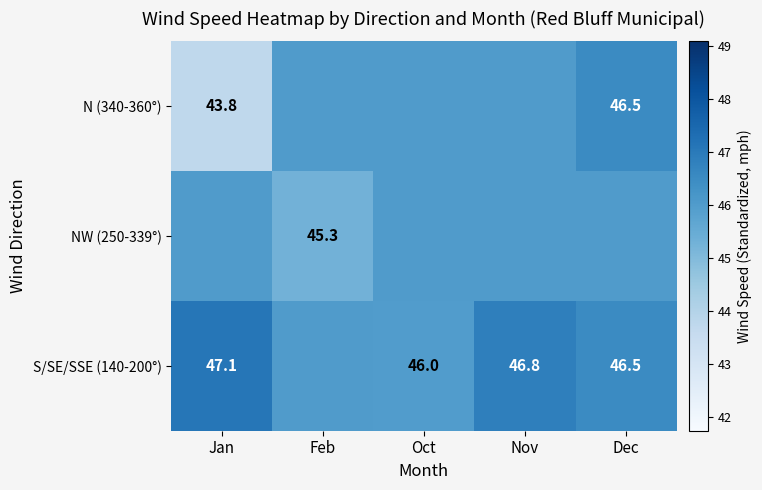

At which category is the sum across all series the highest?

Dec